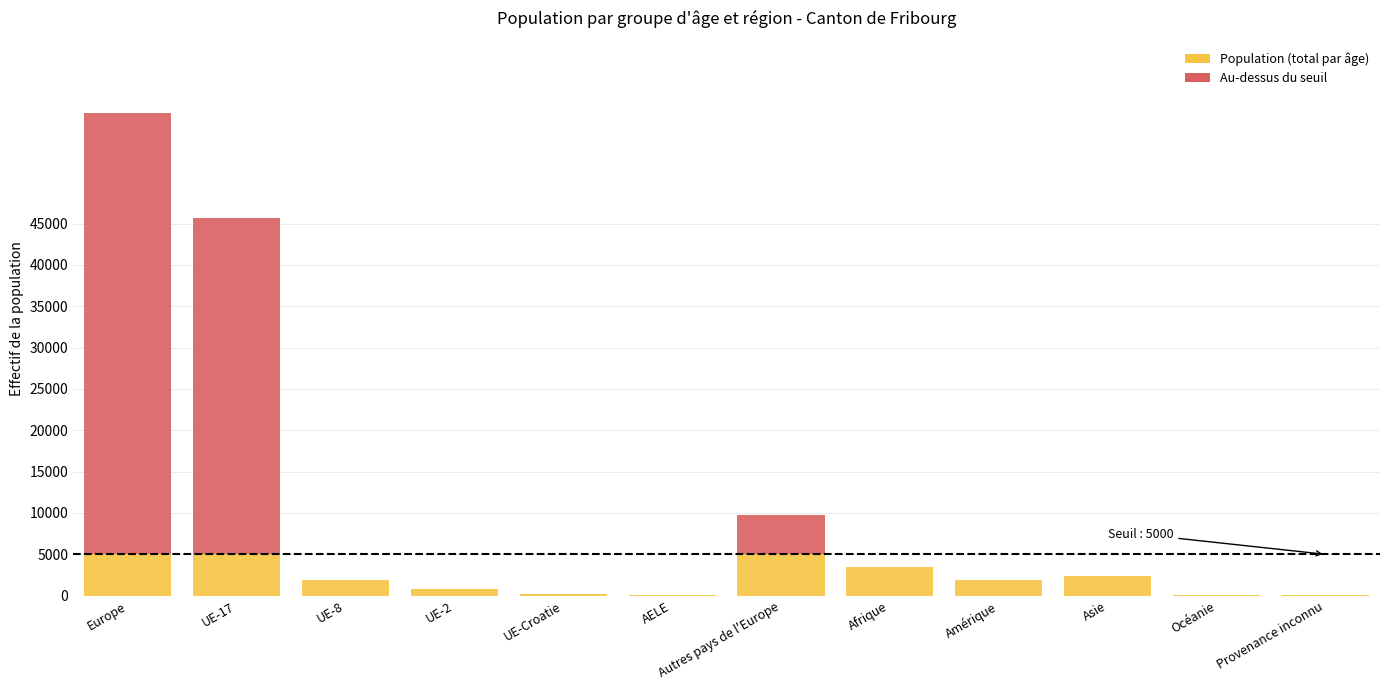

Is it true that 20+ ans equals 4367 at UE-17?

False